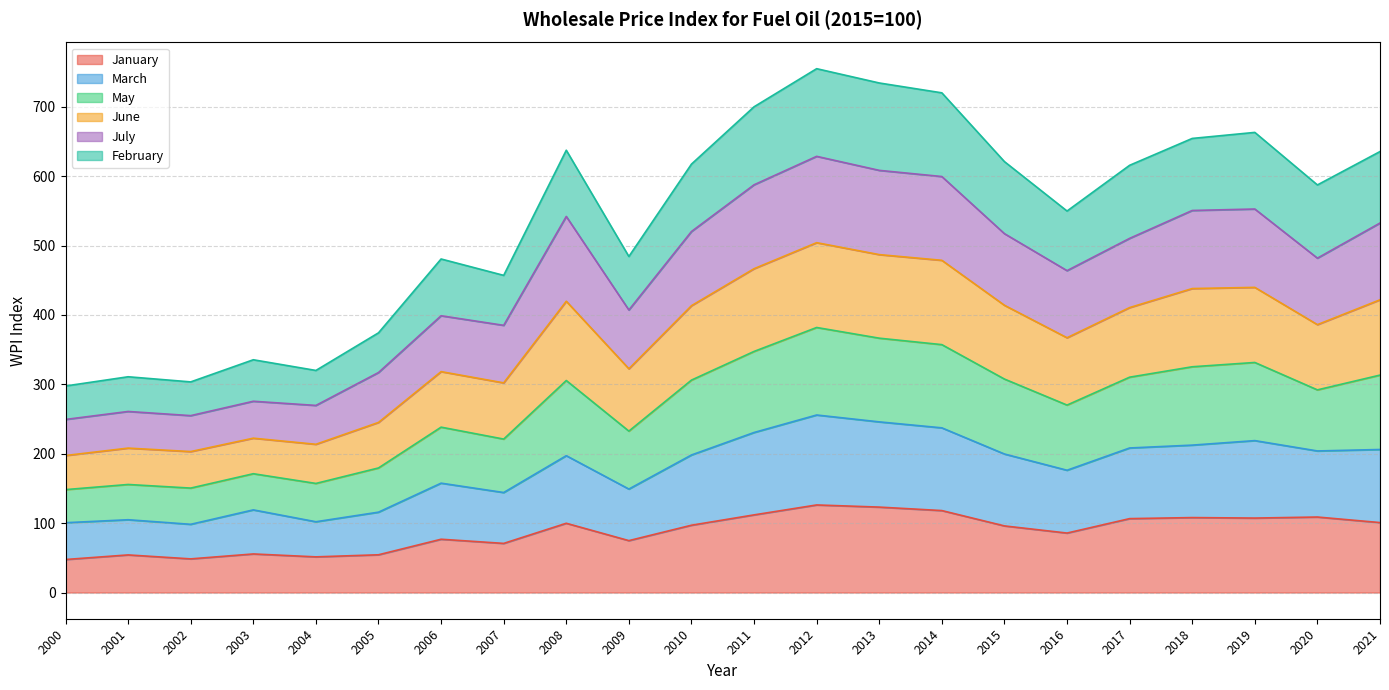

Which label corresponds to the smallest value in the chart?

2000